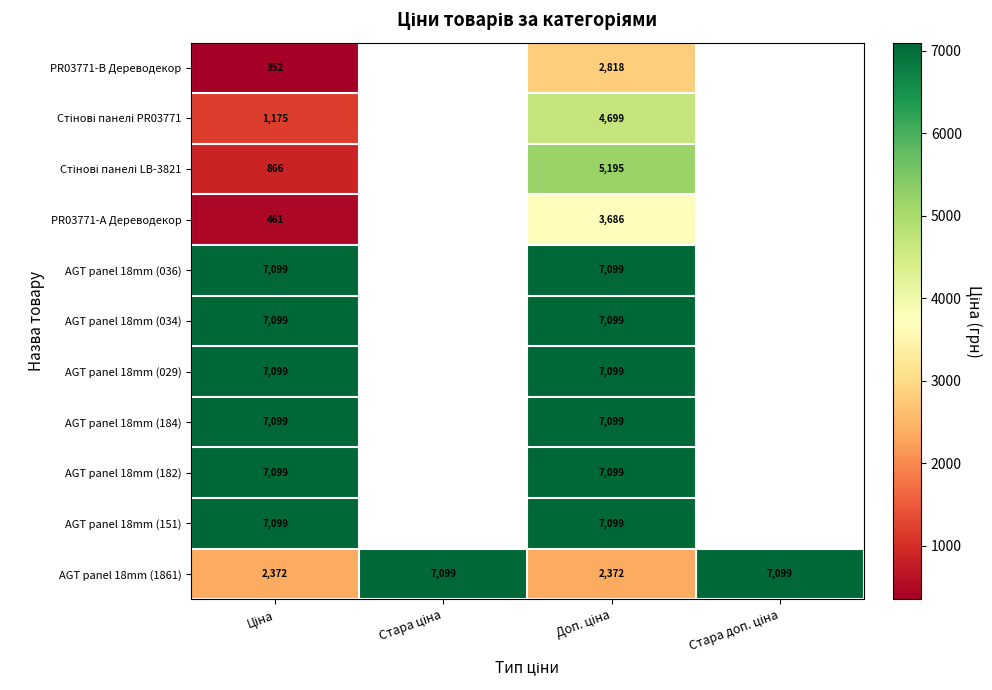

At which label does PR03771-B Дереводекор reach its peak?

Доп. ціна